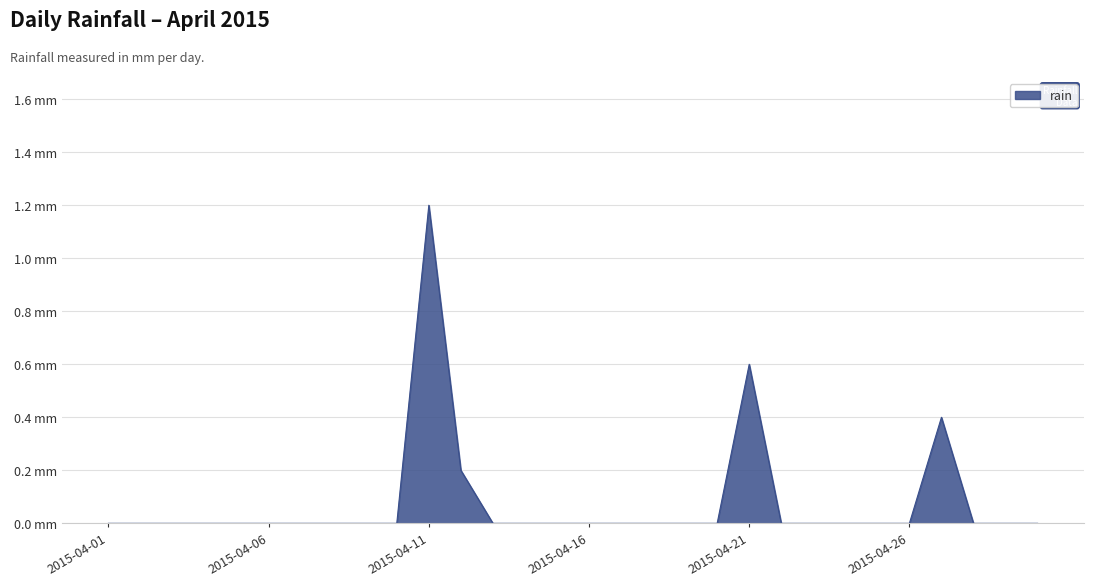

Does the chart display data point markers on the line(s)?

No